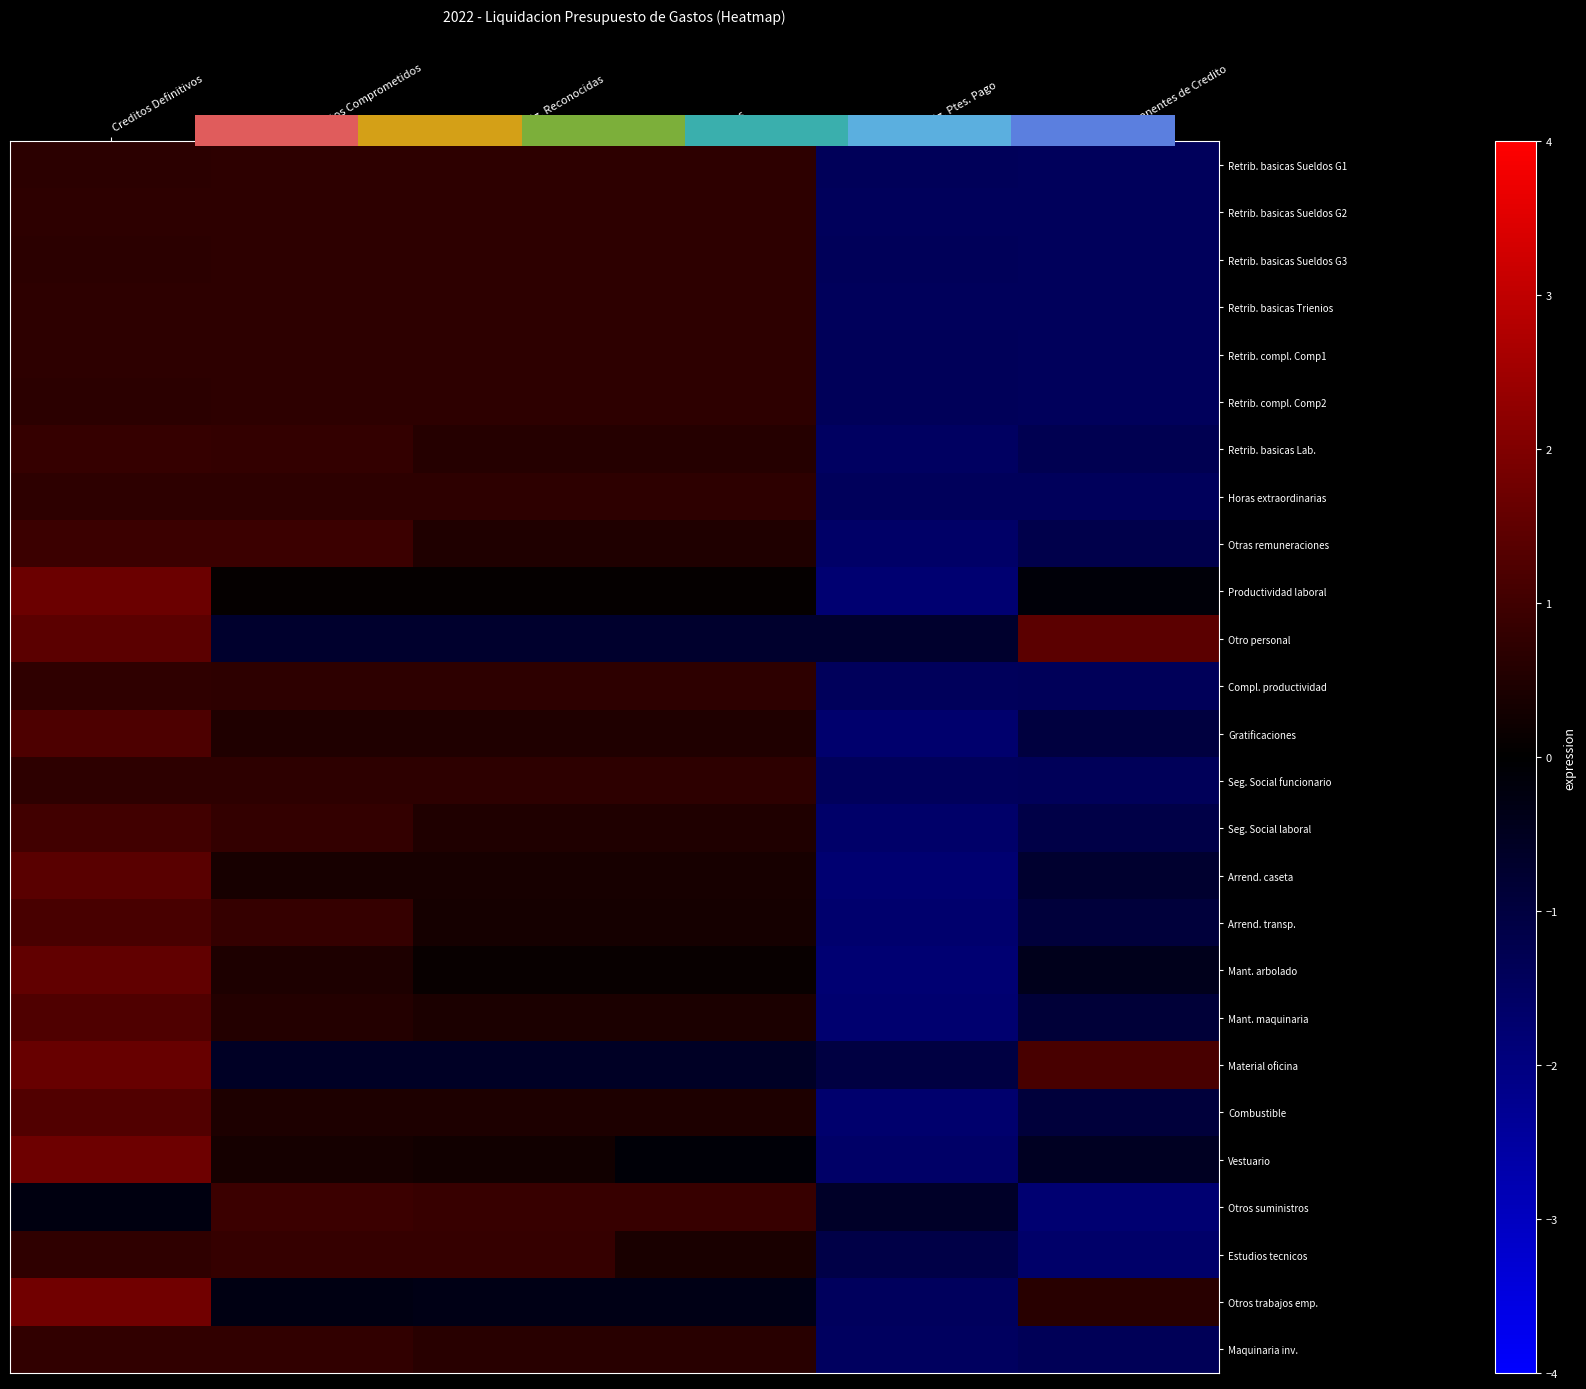

Between Oblig. Reconocidas and Remanentes de Credito, which is larger?

Oblig. Reconocidas